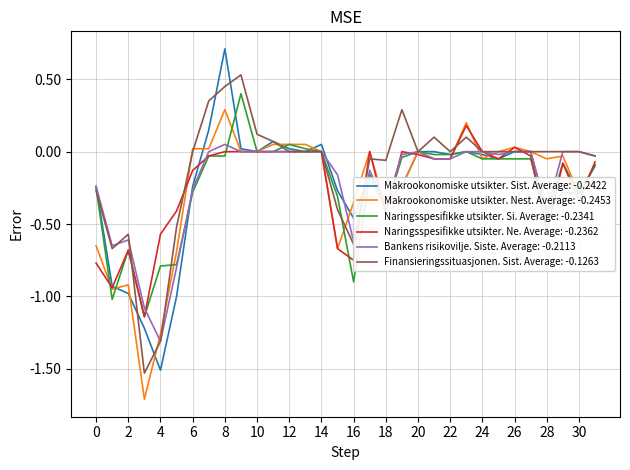

Which series has the largest range (max minus min)?

Makrookonomiske utsikter. Sist. Average: -0.2422